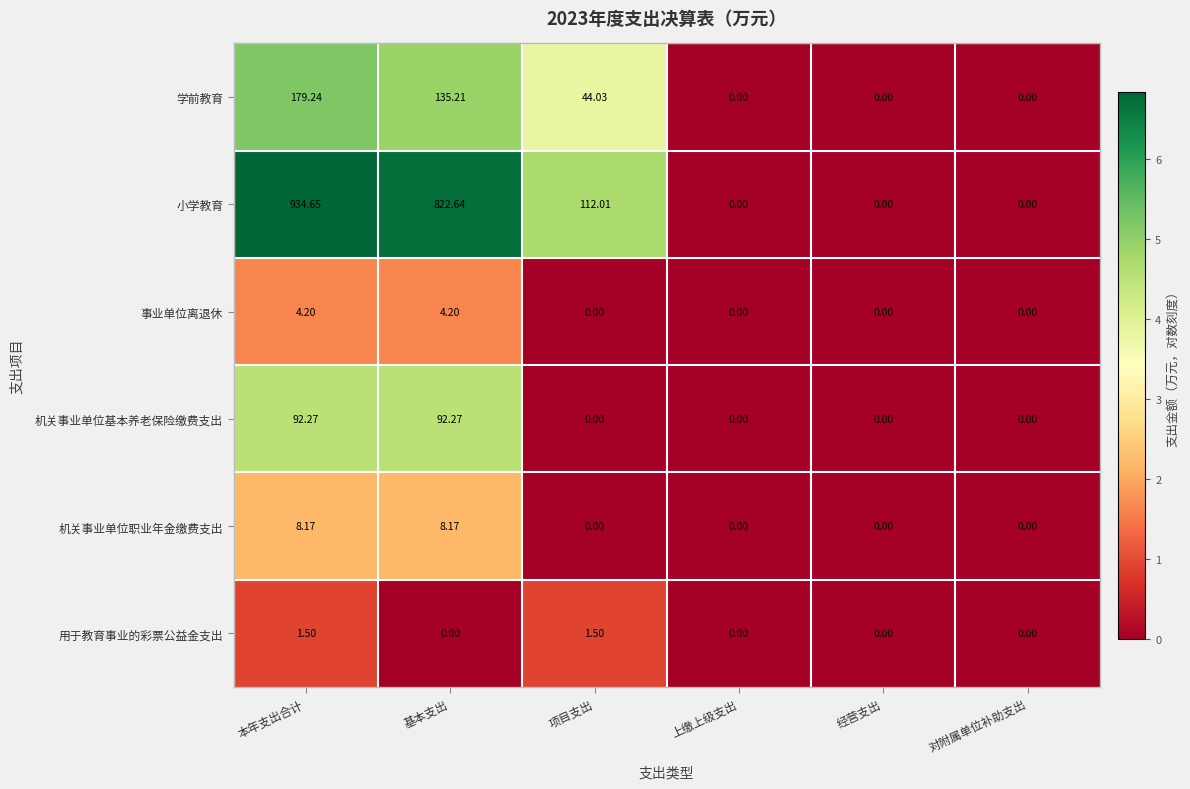

Is the value of 学前教育 at 基本支出 greater than the value of 用于教育事业的彩票公益金支出 at 项目支出?

Yes